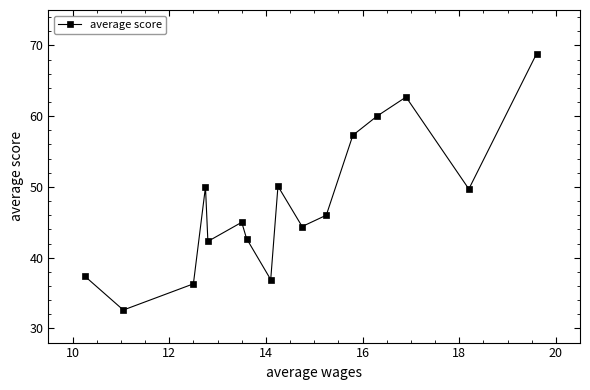

What is the minimum value shown in the chart?

32.6